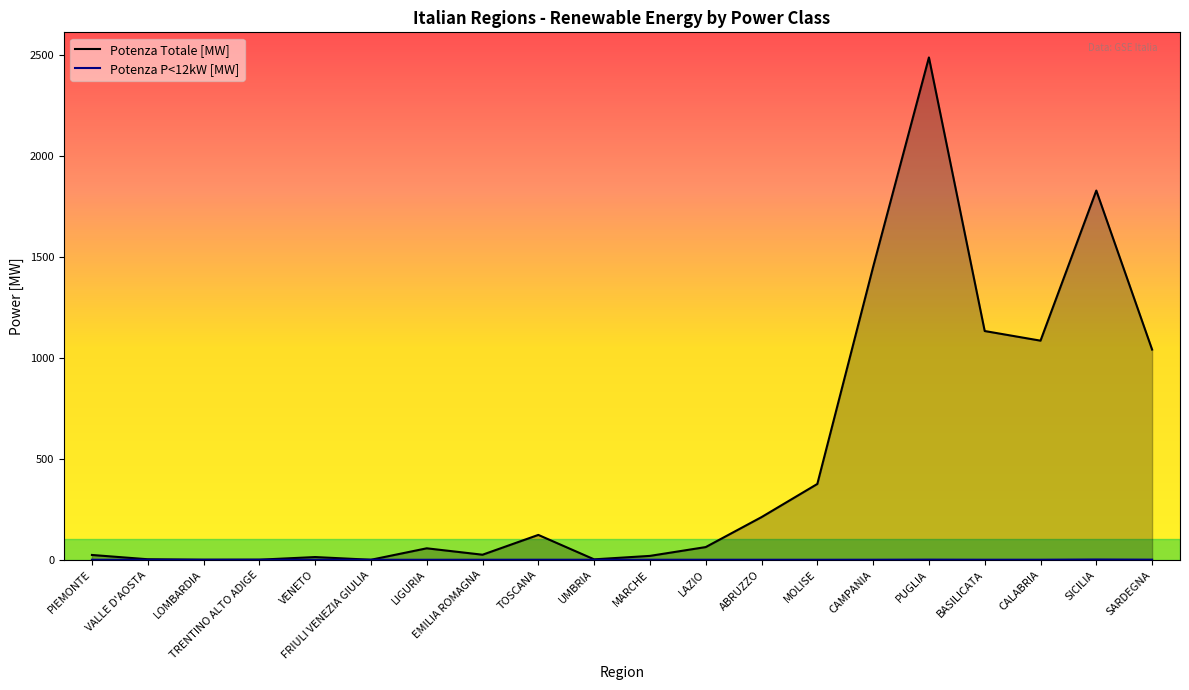

How many interior local valleys does the Potenza Totale [MW] series have?

5